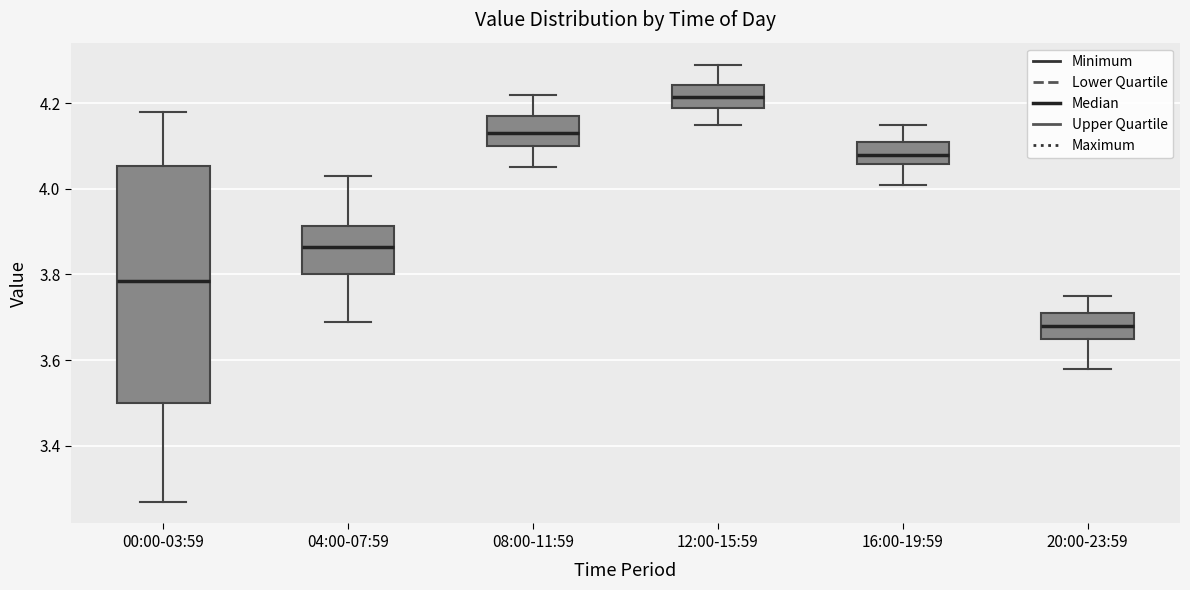

Where does the upper whisker of the box for 20:00-23:59 end on the y-axis? The values are not printed on the chart, so give them approximately, as read against the axis.

3.76